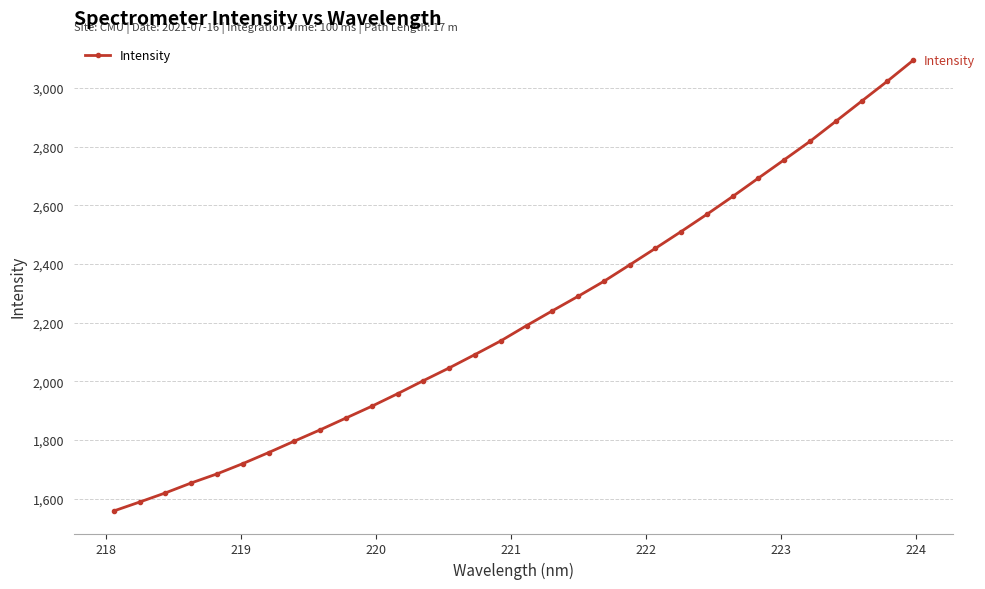

What is the value of the 8th point from the left?

1796.0